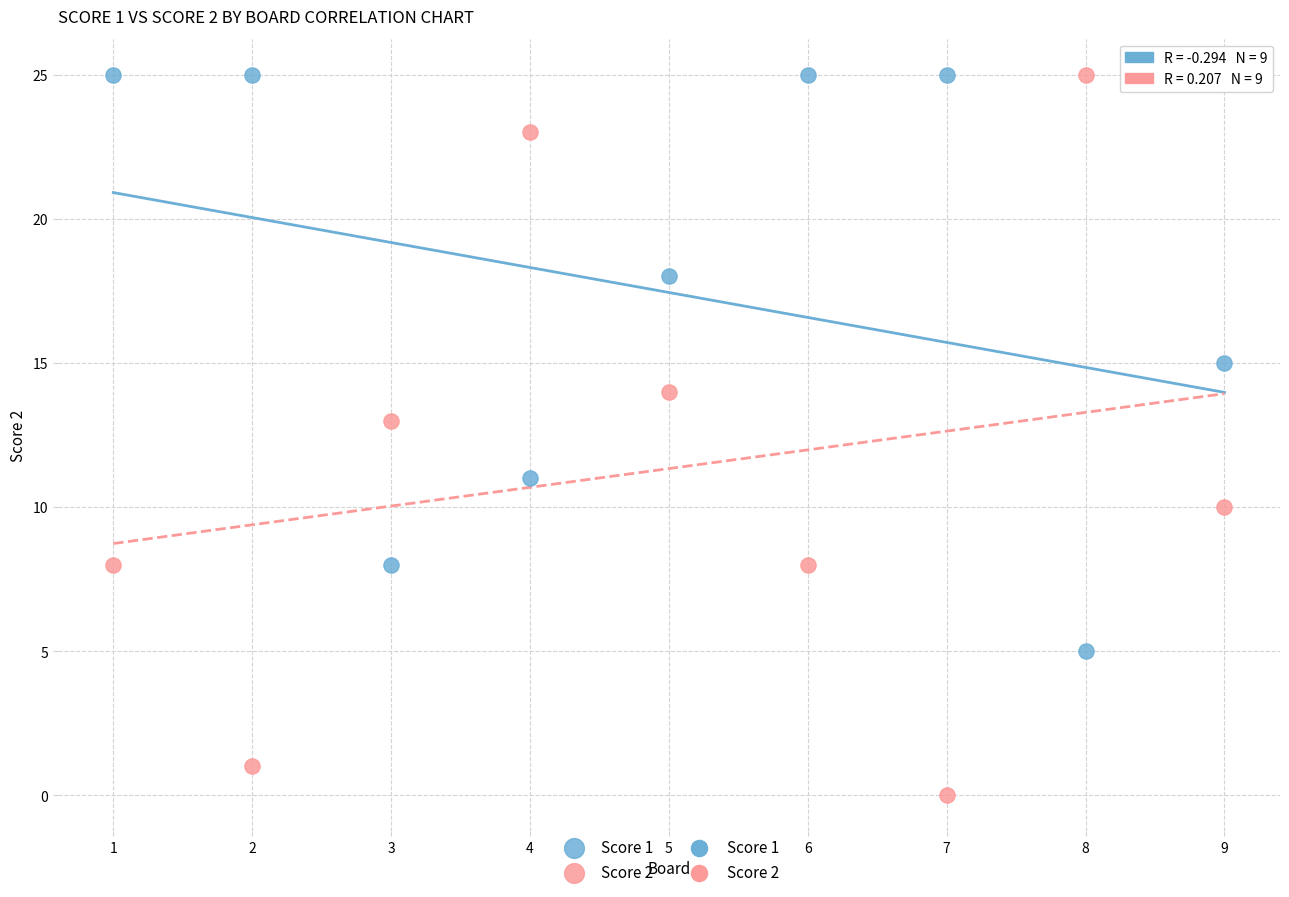

What is the X range (max minus min) for the scatter plot?

8